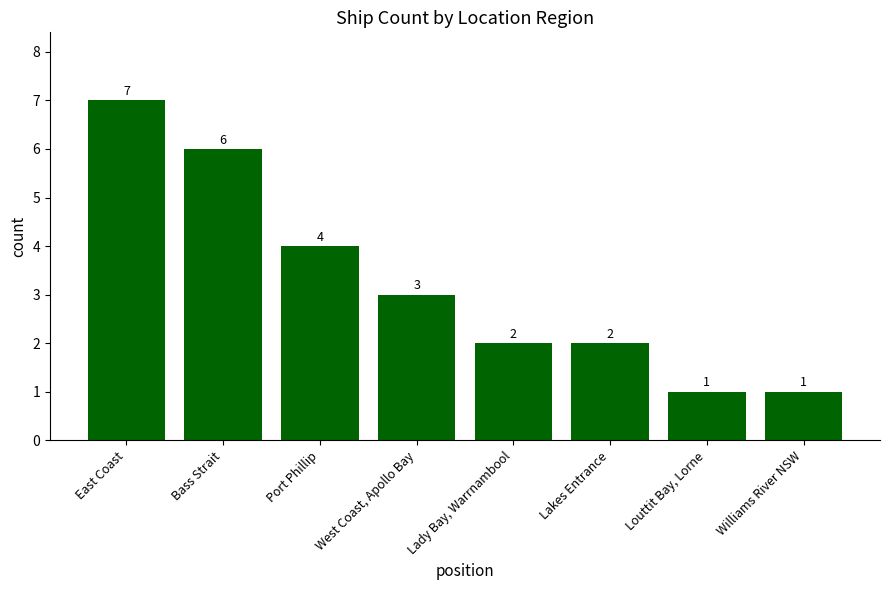

How many data points are less than 3?

4